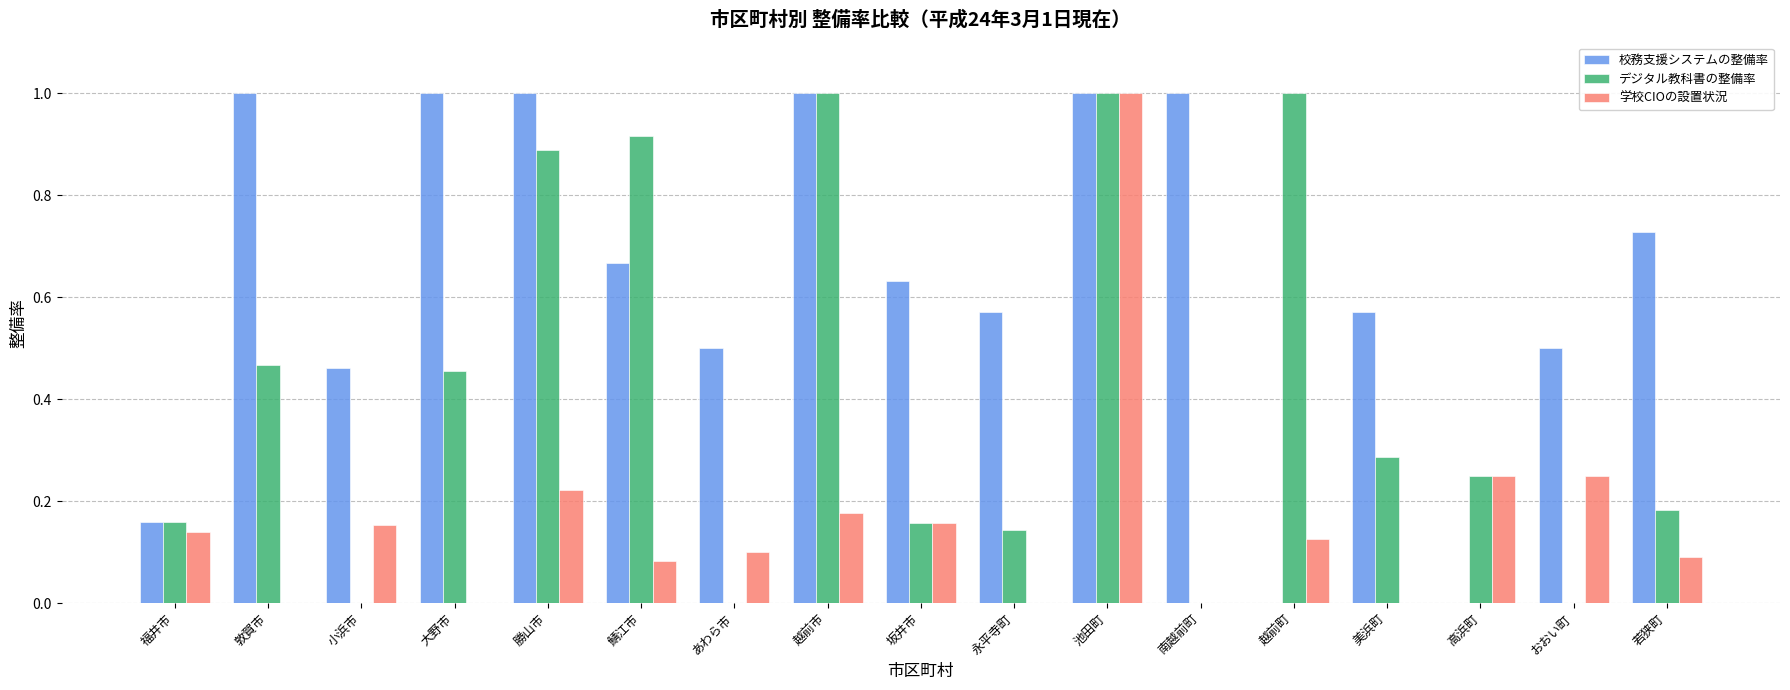

What is the sum of all 校務支援システムの整備率 values?

10.8